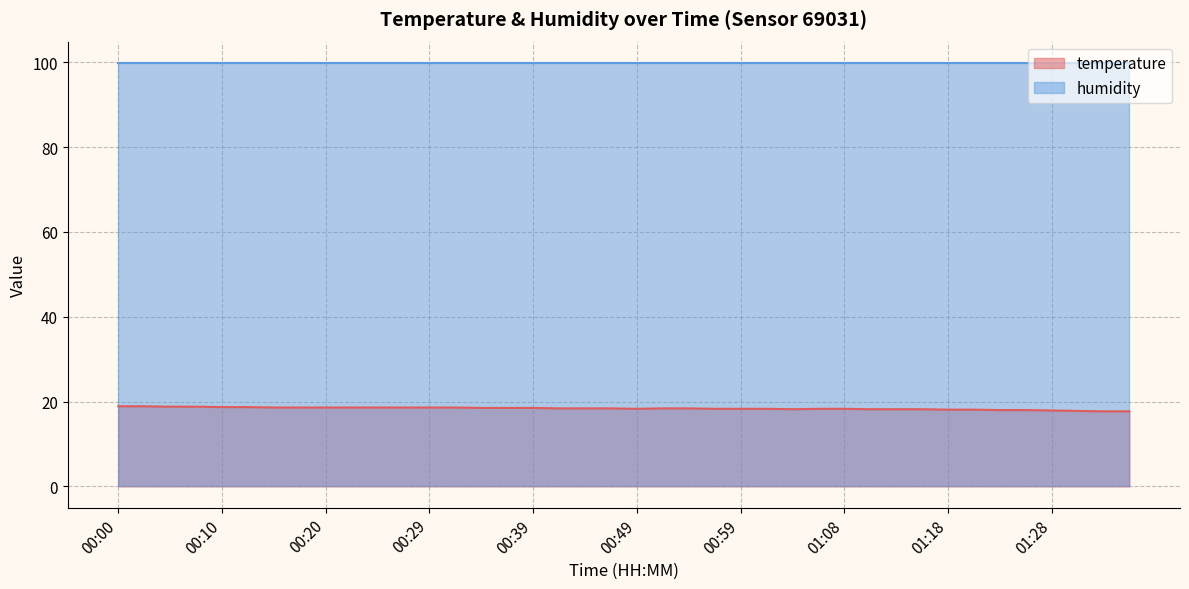

The chart shows a value of 18.2 at 01:16. True or false?

True